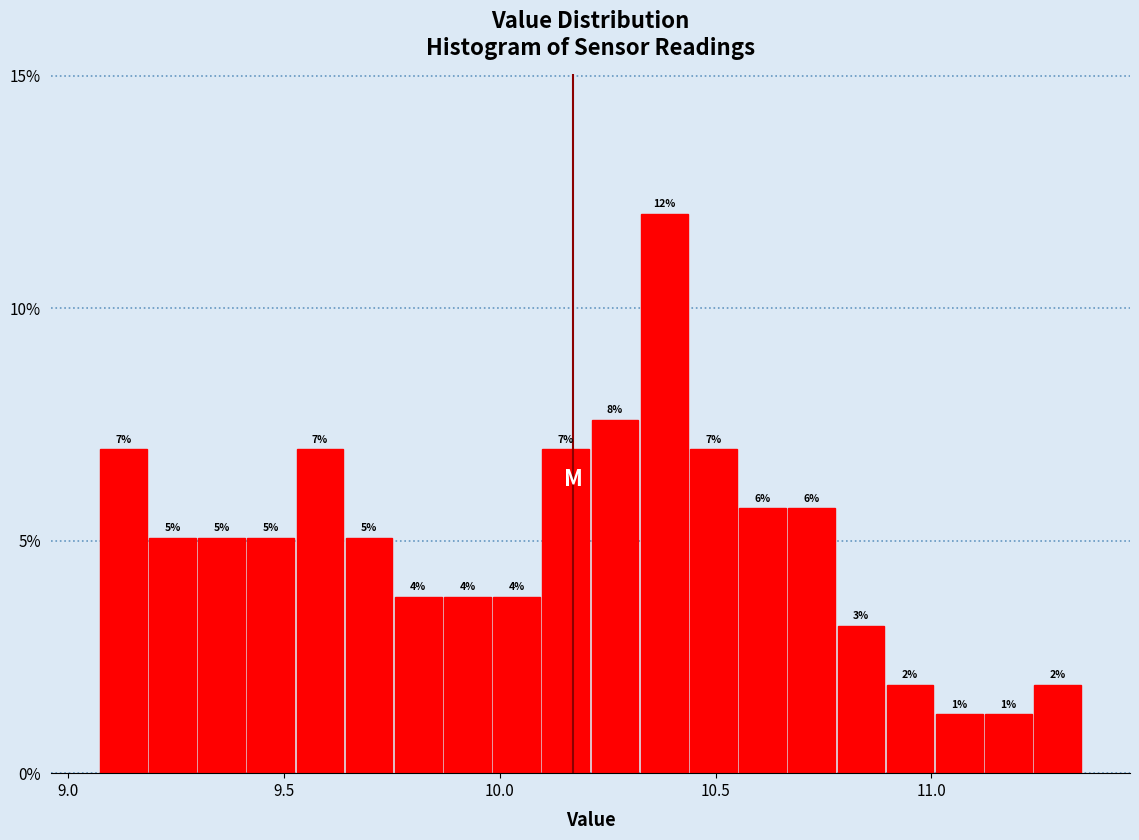

Around what value on the x-axis is the tallest bar? Give the approximate position of its centre, as read against the axis.

10.40